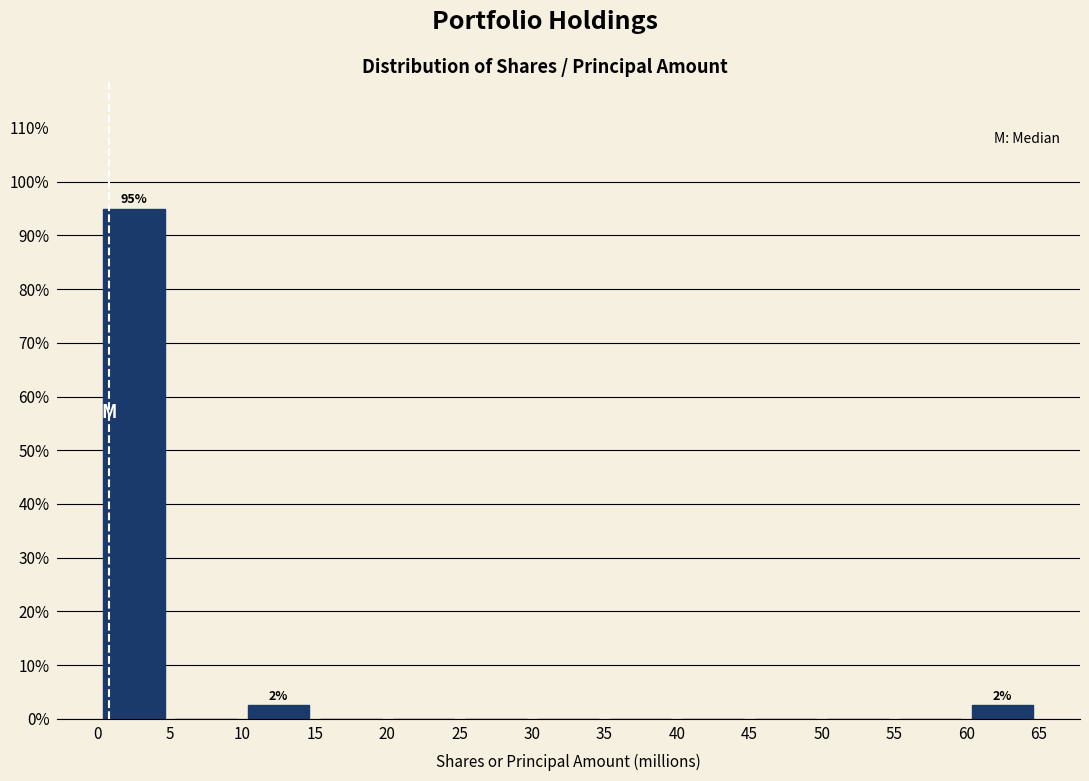

Over which range of the x-axis is the bar tallest?

0 to 5